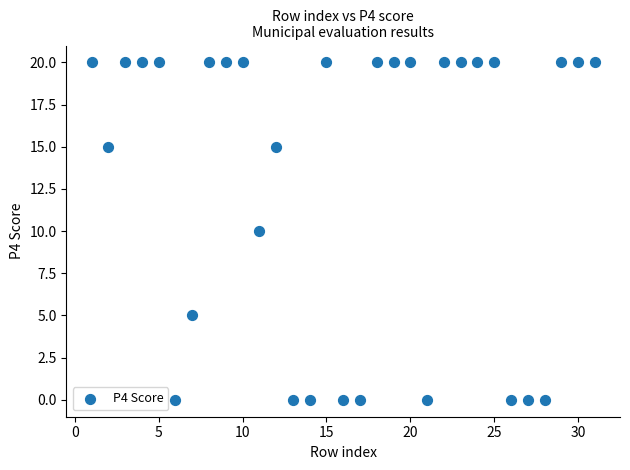

What is the range of Y values (max minus min)?

20